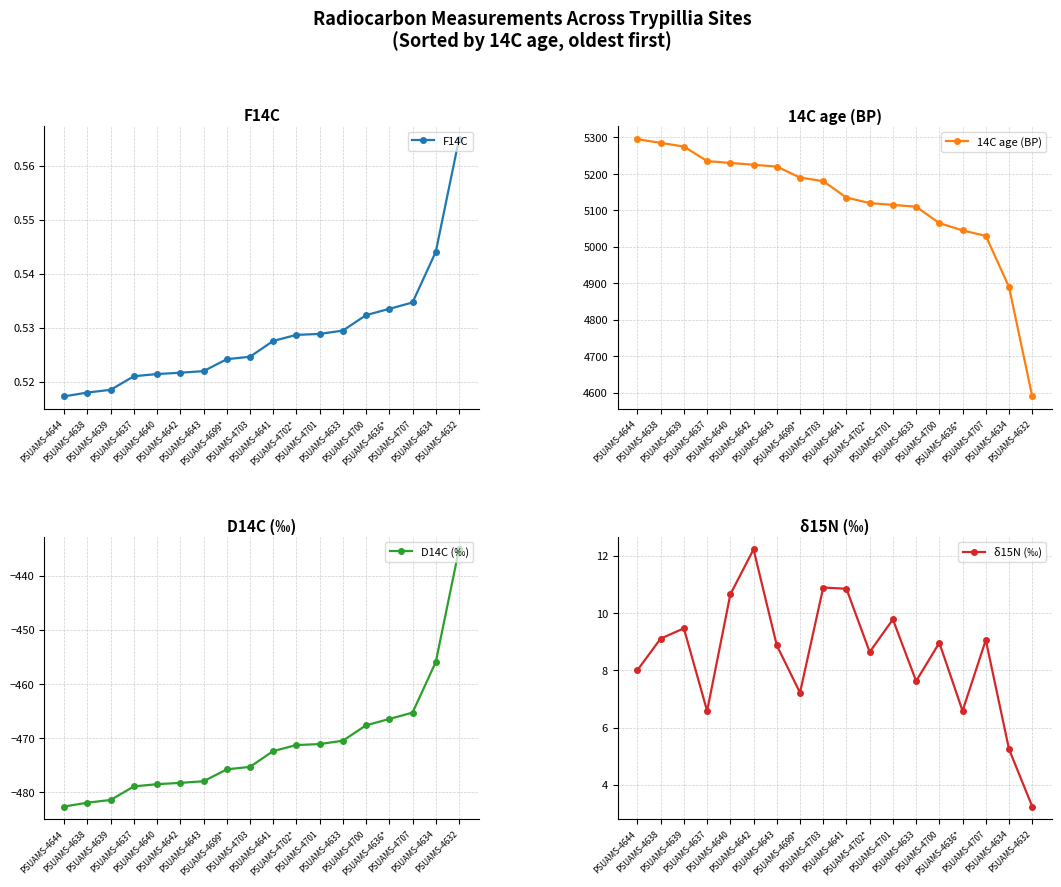

Reading left to right, what are all the values shown in this chart?

F14C: 0.5	0.5	0.5	0.5	0.5	0.5	0.5	0.5	0.5	0.5	0.5	0.5	0.5	0.5	0.5	0.5	0.5	0.6
14C age (BP): 5295.0	5285.0	5275.0	5235.0	5230.0	5225.0	5220.0	5190.0	5180.0	5135.0	5120.0	5115.0	5110.0	5065.0	5045.0	5030.0	4890.0	4590.0
D14C (‰): -482.7	-482.0	-481.5	-479.0	-478.6	-478.3	-478.0	-475.8	-475.3	-472.4	-471.3	-471.1	-470.5	-467.7	-466.5	-465.3	-455.9	-435.1
δ15N (‰): 8.0	9.1	9.5	6.6	10.7	12.2	8.9	7.2	10.9	10.8	8.6	9.8	7.6	9.0	6.6	9.1	5.2	3.2